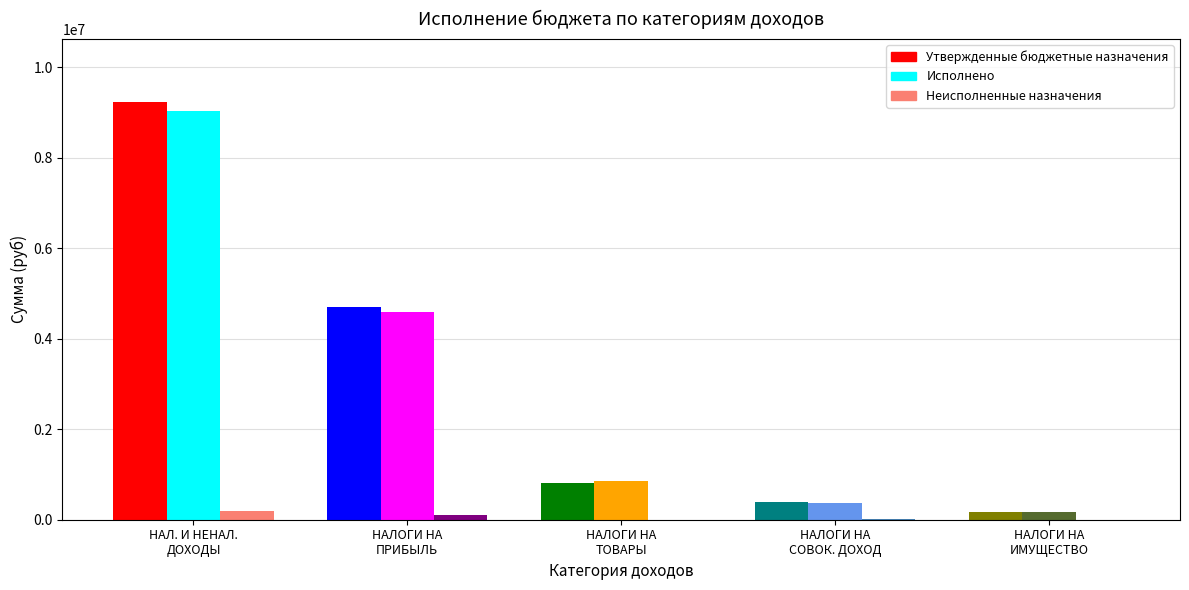

What is the difference between the highest and lowest values at НАЛОГИ НА ТОВАРЫ (РАБОТЫ, УСЛУГИ)?

853241.8